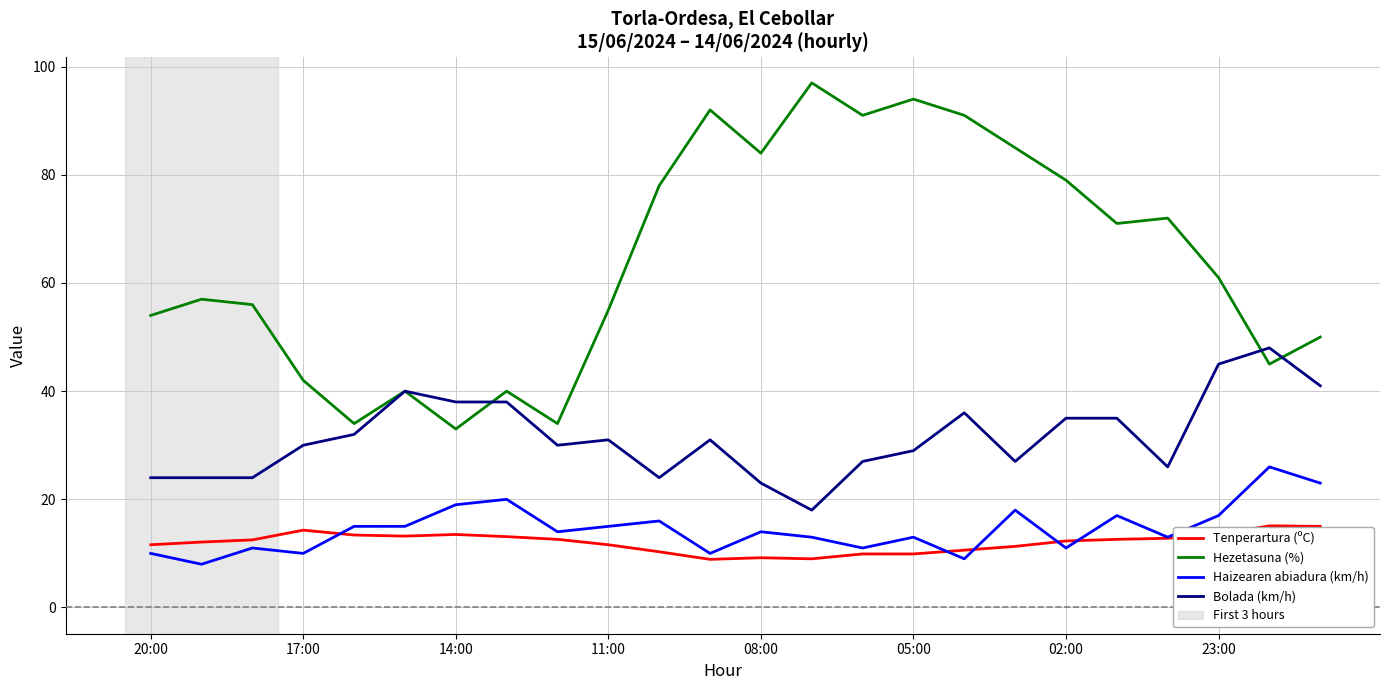

What is the maximum value for Hezetasuna (%)?

97.0